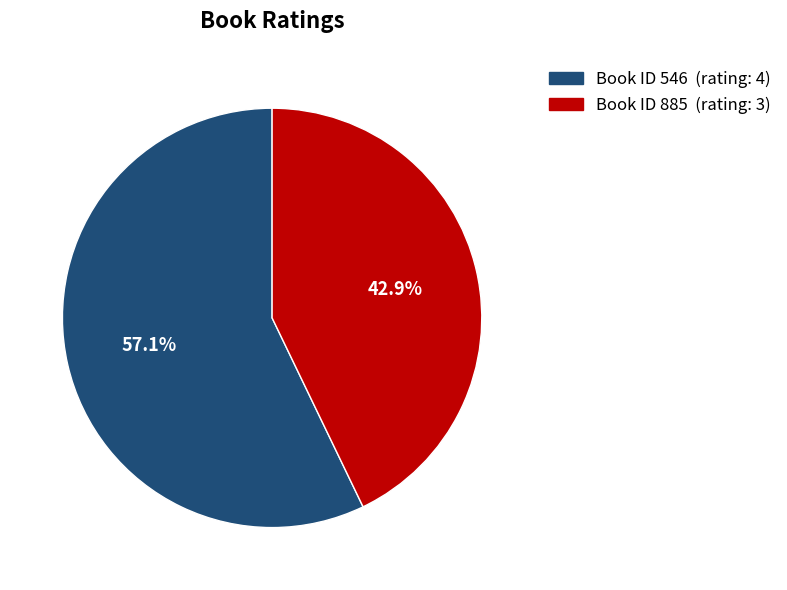

Does any single category account for the majority?

Yes